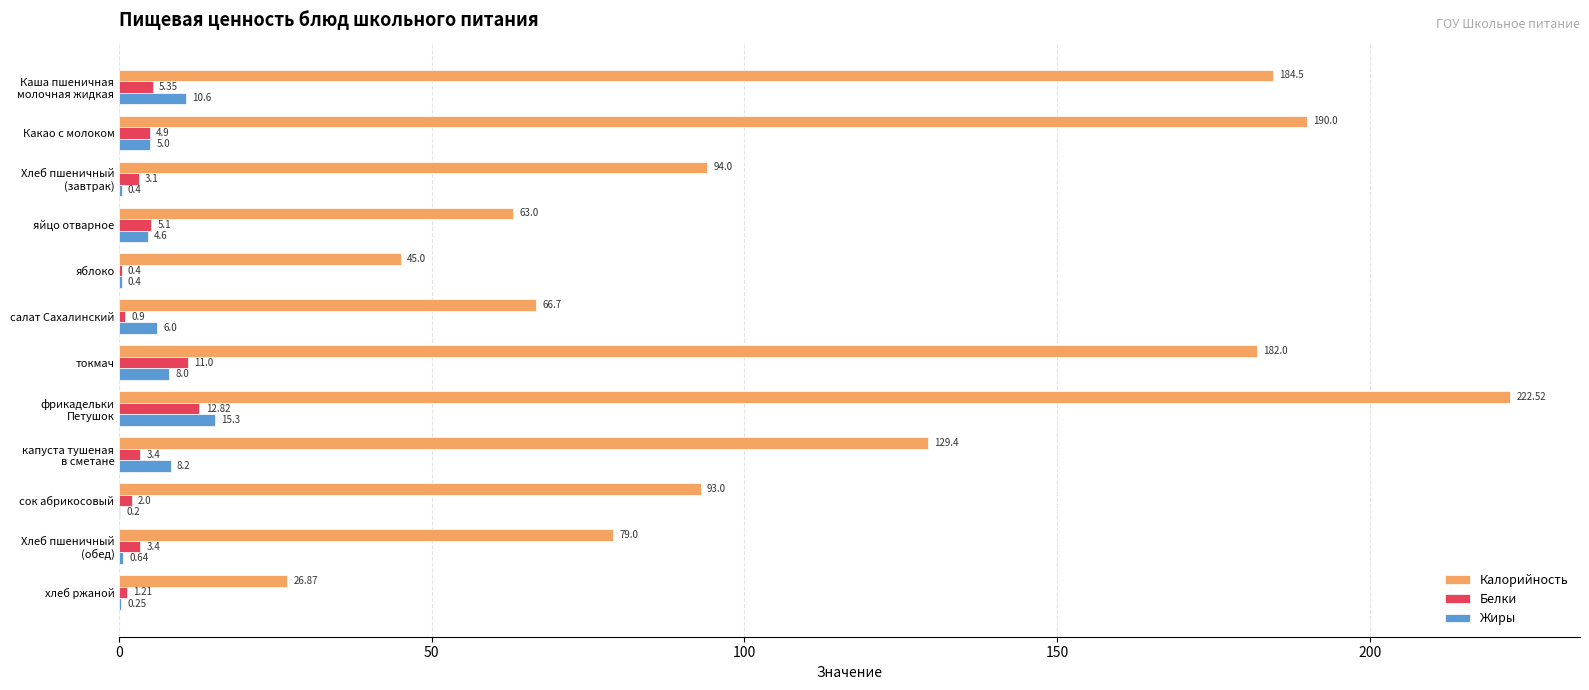

Which series has the largest total across all categories?

Калорийность